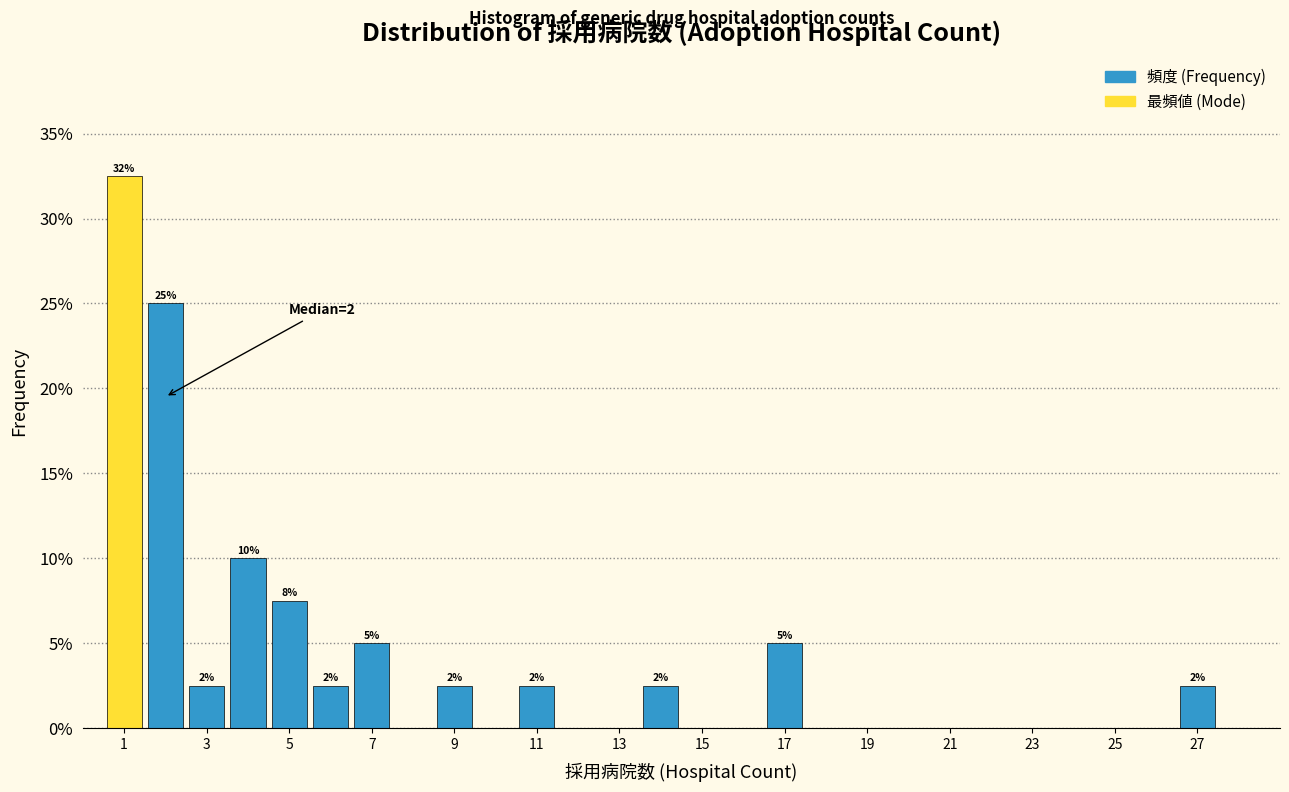

Which range on the x-axis has the tallest bar?

0.5 to 1.5